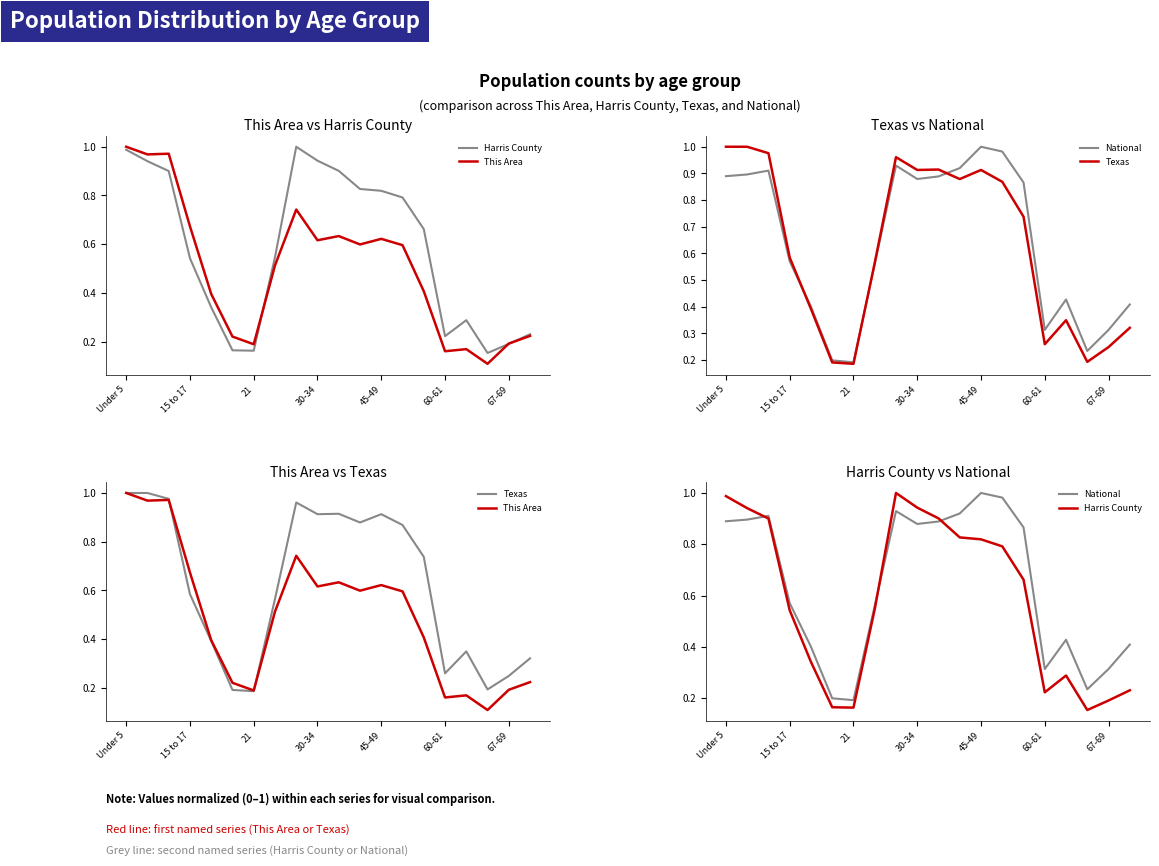

After their last crossing, which series has the higher values: This Area or Texas?

Texas